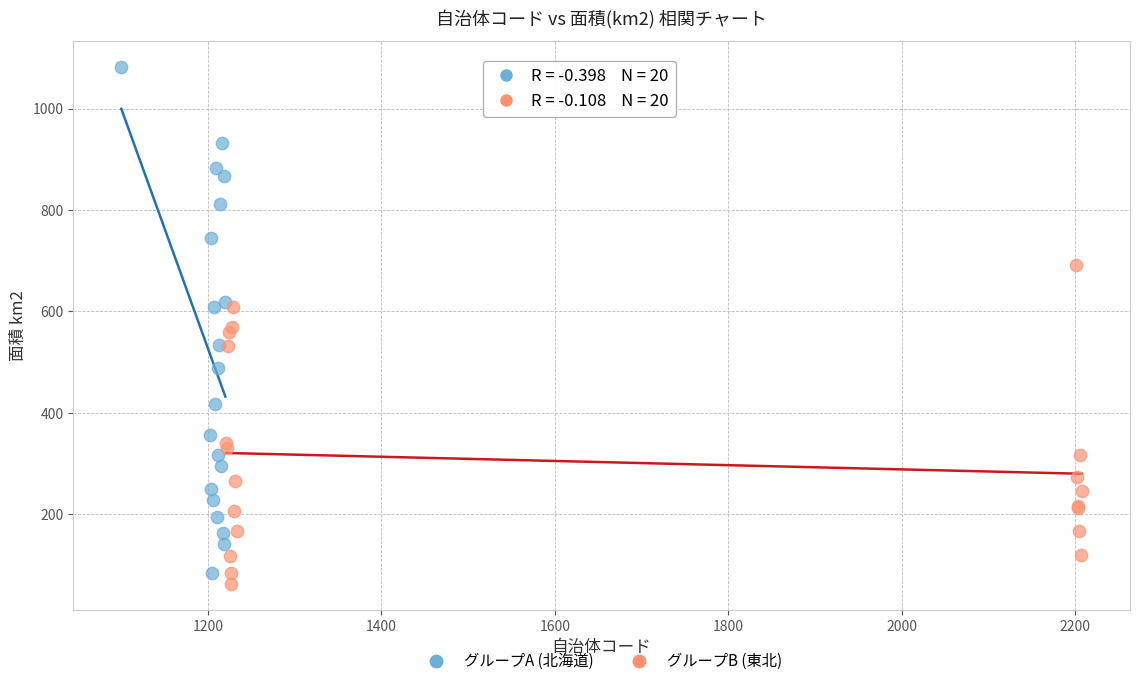

Which series has the widest spread of Y values?

グループA (北海道)